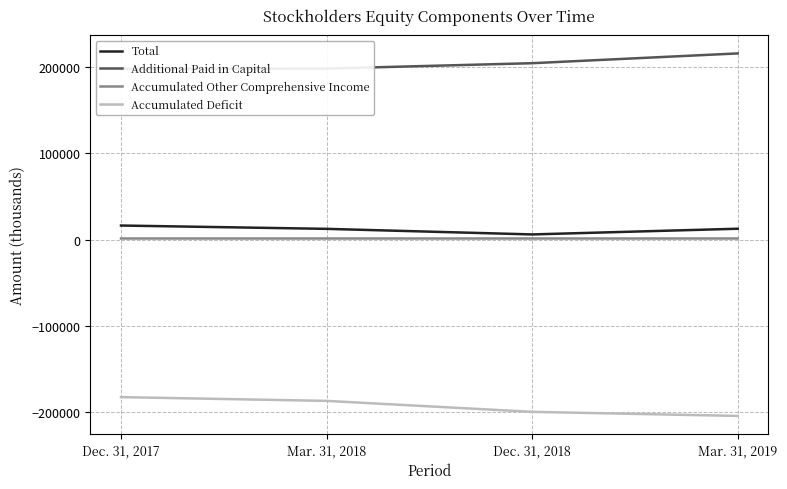

What are all the series names shown in the legend?

Total, Additional Paid in Capital, Accumulated Other Comprehensive Income, Accumulated Deficit